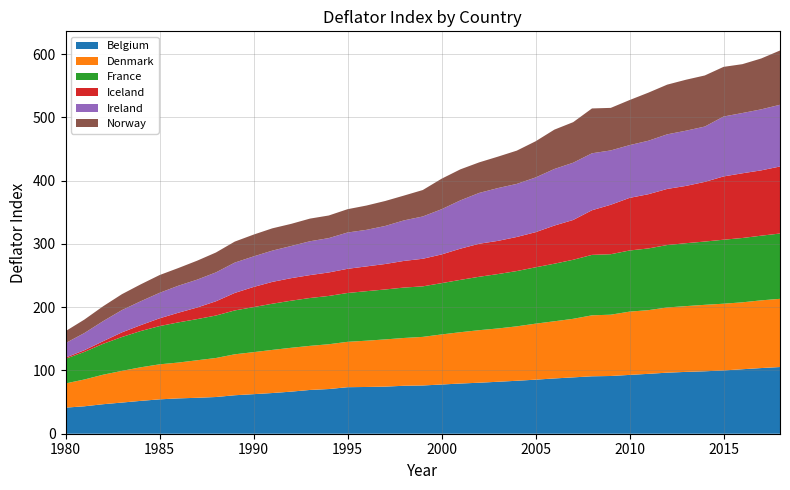

Reading right to left, extract all data points from this chart.

Belgium: 2018=105.4	2017=103.8	2016=101.9	2015=100.0	2014=98.7	2013=97.7	2012=96.5	2011=94.6	2010=93.0	2009=91.2	2008=90.8	2007=89.1	2006=87.4	2005=85.4	2004=83.7	2003=82.1	2002=80.6	2001=79.3	2000=77.8	1999=76.2	1998=75.8	1997=74.4	1996=73.9	1995=73.5	1994=70.6	1993=69.2	1992=66.5	1991=64.3	1990=62.5	1989=60.8	1988=58.0	1987=56.8	1986=55.9	1985=54.3	1984=51.9	1983=49.2	1982=46.6	1981=43.4	1980=41.2
Denmark: 2018=107.8	2017=107.0	2016=105.7	2015=105.5	2014=105.0	2013=103.9	2012=103.0	2011=100.6	2010=100.0	2009=96.9	2008=96.4	2007=92.5	2006=90.3	2005=88.5	2004=86.0	2003=84.2	2002=83.0	2001=81.1	2000=79.1	1999=76.8	1998=75.5	1997=74.6	1996=73.1	1995=71.7	1994=70.8	1993=69.7	1992=69.3	1991=68.2	1990=66.4	1989=64.7	1988=61.6	1987=59.3	1986=56.6	1985=55.3	1984=53.1	1983=50.1	1982=46.6	1981=42.3	1980=38.2
France: 2018=103.2	2017=102.2	2016=101.7	2015=101.1	2014=100.0	2013=99.4	2012=98.7	2011=97.5	2010=96.6	2009=95.6	2008=95.5	2007=93.3	2006=91.0	2005=89.1	2004=87.4	2003=86.0	2002=84.4	2001=82.7	2000=81.1	1999=79.8	1998=79.7	1997=78.9	1996=78.2	1995=77.2	1994=76.3	1993=75.6	1992=74.4	1991=73.0	1990=71.2	1989=69.3	1988=67.1	1987=65.0	1986=63.5	1985=60.4	1984=57.3	1983=53.5	1982=48.8	1981=43.5	1980=39.0
Iceland: 2018=105.9	2017=103.2	2016=102.3	2015=100.0	2014=94.3	2013=90.5	2012=88.7	2011=85.7	2010=83.1	2009=78.2	2008=70.5	2007=62.9	2006=60.3	2005=55.5	2004=53.9	2003=52.5	2002=52.2	2001=49.3	2000=45.4	1999=43.6	1998=42.1	1997=40.2	1996=39.1	1995=38.2	1994=37.1	1993=36.2	1992=35.6	1991=34.5	1990=31.8	1989=27.6	1988=22.5	1987=18.3	1986=15.2	1985=12.3	1984=9.3	1983=7.3	1982=4.1	1981=2.7	1980=1.8
Ireland: 2018=97.5	2017=96.4	2016=95.2	2015=94.7	2014=87.4	2013=87.3	2012=86.3	2011=84.5	2010=83.4	2009=85.9	2008=90.0	2007=90.5	2006=89.4	2005=86.4	2004=83.9	2003=83.4	2002=80.3	2001=76.3	2000=71.4	1999=66.8	1998=64.0	1997=60.1	1996=57.8	1995=57.4	1994=54.3	1993=53.5	1992=50.8	1991=49.4	1990=48.3	1989=48.0	1988=45.7	1987=44.0	1986=42.7	1985=40.2	1984=37.8	1983=35.2	1982=31.7	1981=27.1	1980=22.9
Norway: 2018=85.8	2017=80.4	2016=77.2	2015=78.5	2014=80.8	2013=80.5	2012=78.5	2011=76.0	2010=71.2	2009=67.2	2008=70.9	2007=64.1	2006=62.2	2005=57.2	2004=52.6	2003=49.7	2002=48.3	2001=49.0	2000=48.2	1999=41.8	1998=39.2	1997=39.5	1996=38.4	1995=36.8	1994=35.7	1993=35.8	1992=35.0	1991=35.2	1990=34.5	1989=33.2	1988=31.4	1987=30.0	1986=27.9	1985=28.1	1984=26.7	1983=25.2	1982=23.5	1981=21.3	1980=18.9